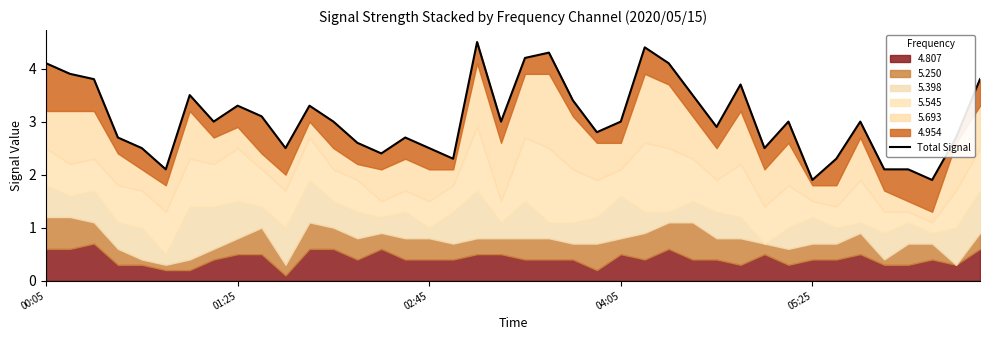

What is the average value?

3.1